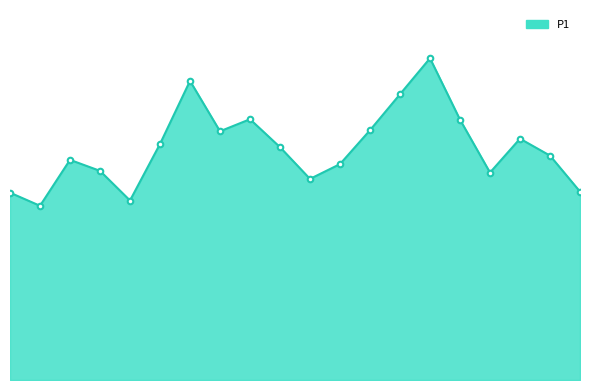

What is the difference between the maximum and minimum values?

7.0